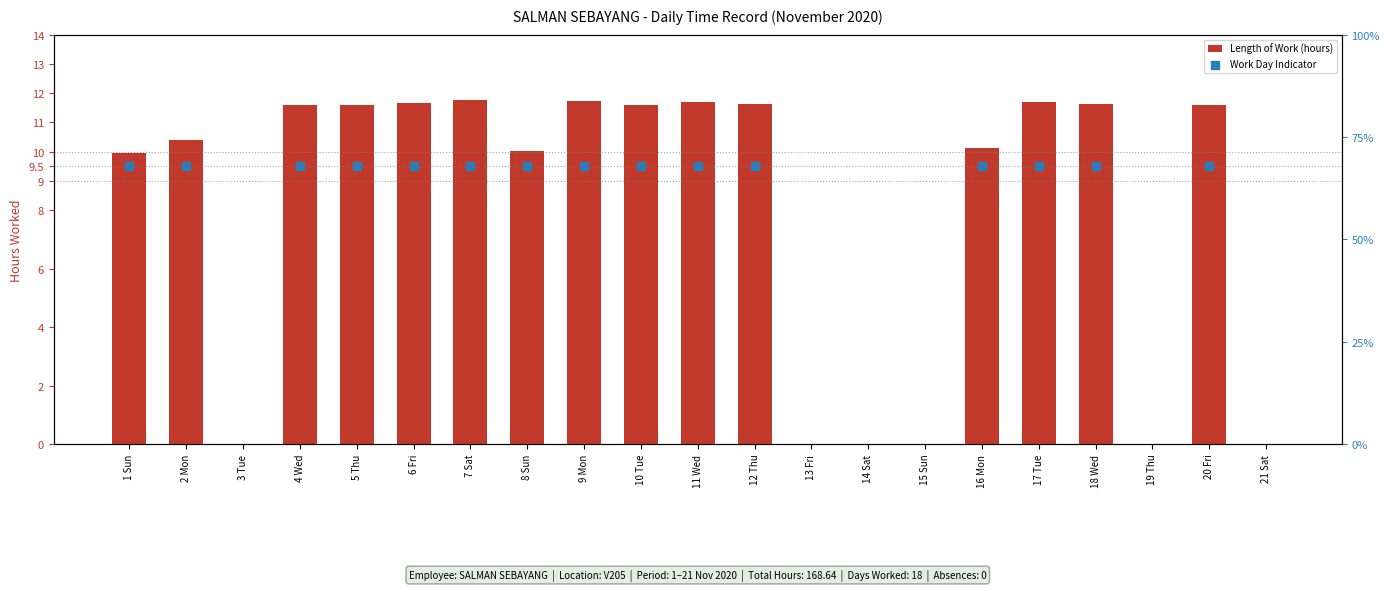

Which series has the largest total across all categories?

Length of Work (hours)